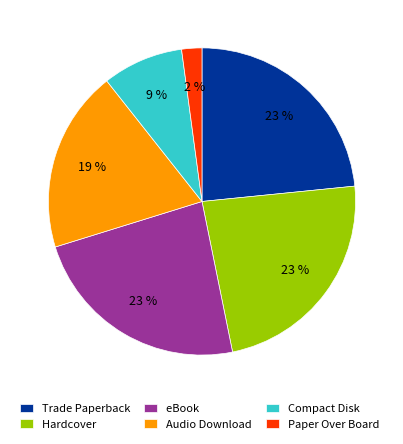

True or false: Trade Paperback accounts for 9% of the total.

False